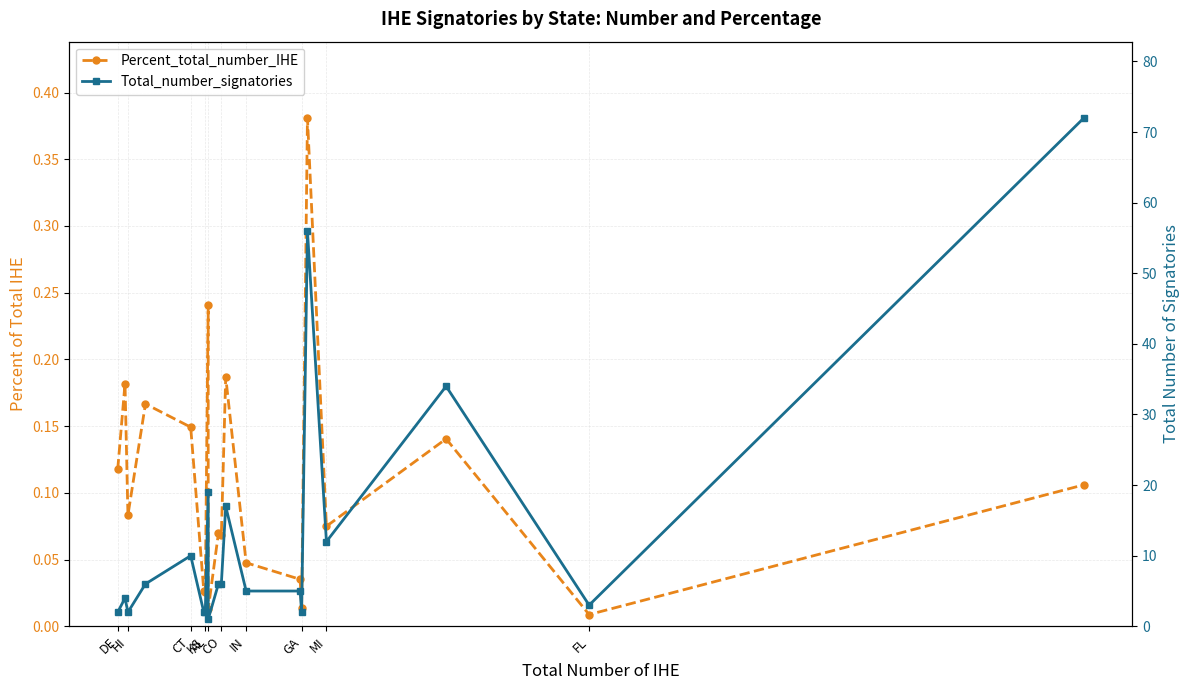

What is the greatest value displayed?

72.0